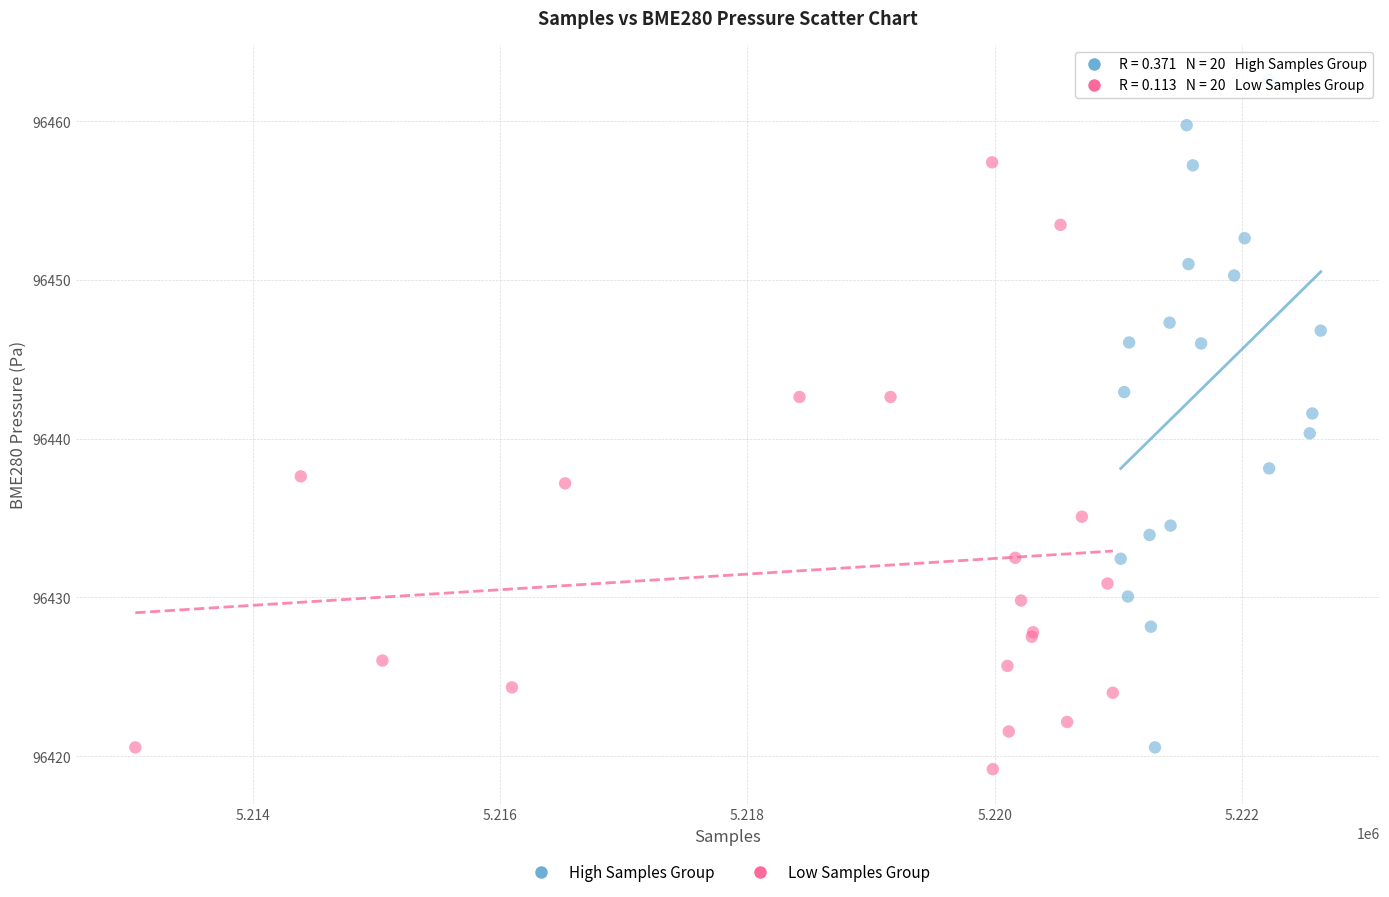

Which series has the widest spread of Y values?

High Samples Group